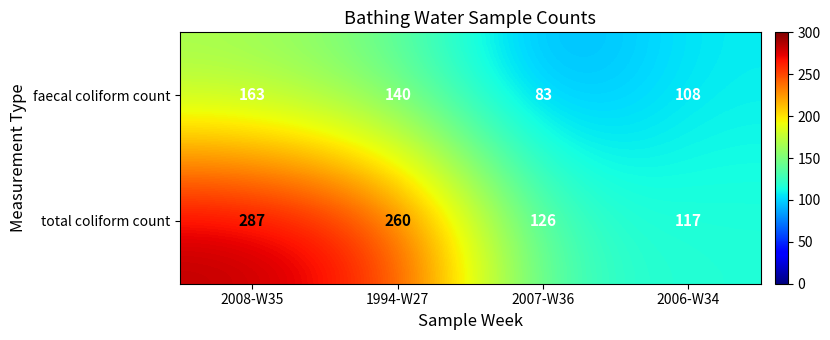

What is the total value across all series at 1994-W27?

400